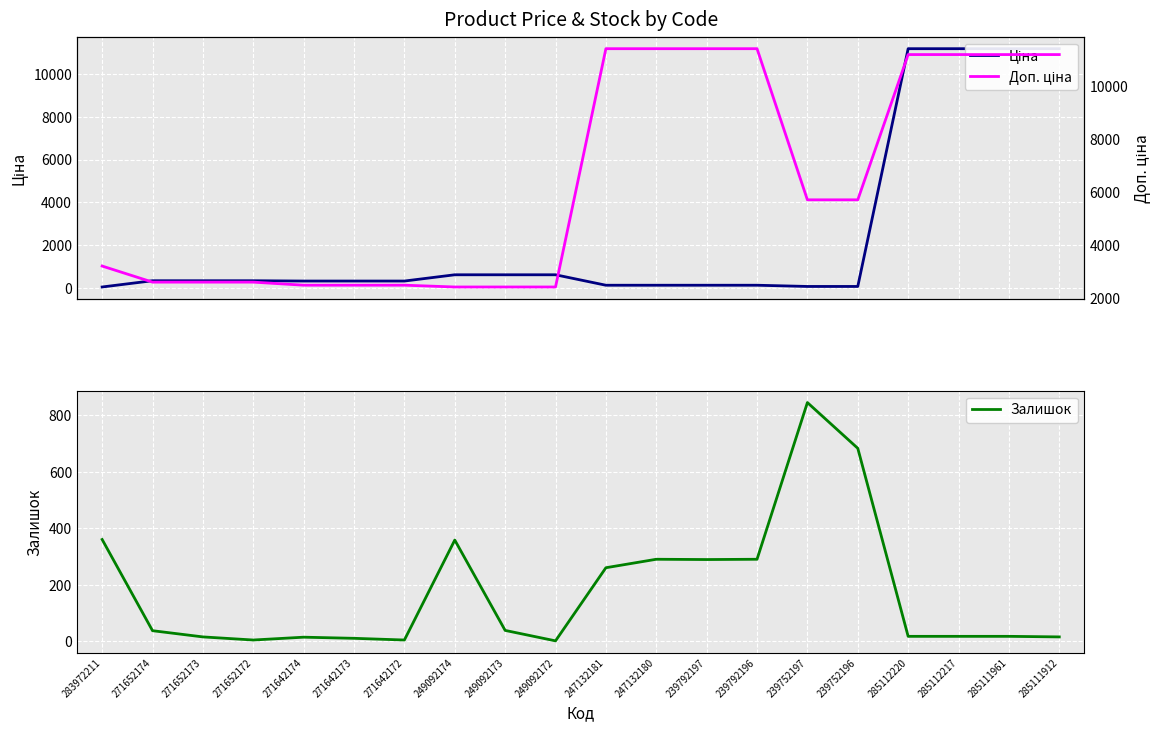

What is the smallest value displayed?

1.0